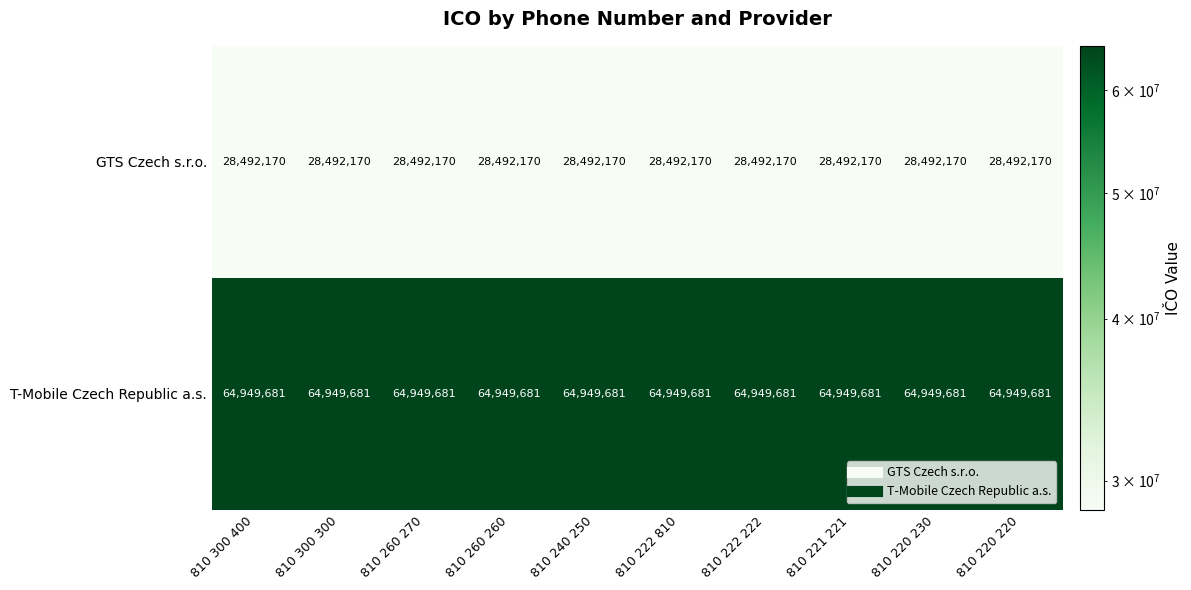

What is the approximate value of GTS Czech s.r.o. at 810 260 270?

28492170